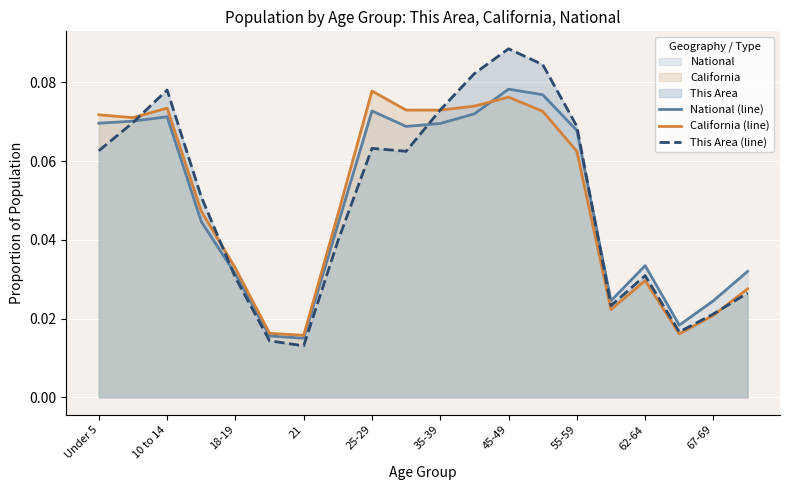

Which series has the widest spread of values?

This Area (line)